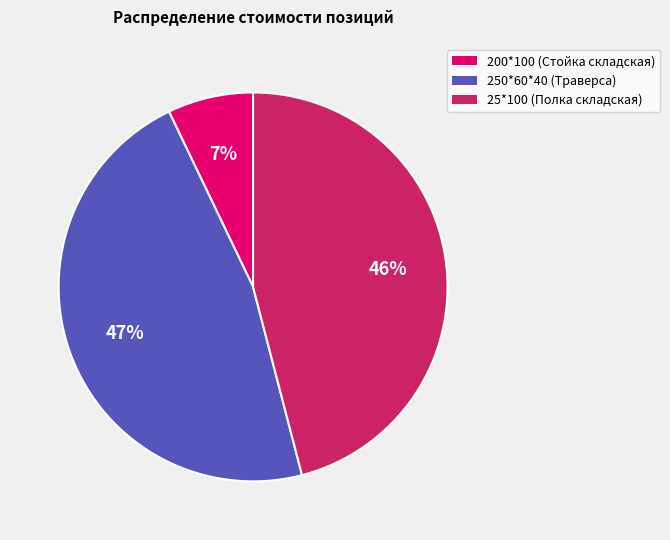

Which has a higher value, 250*60*40 (Траверса) or 200*100 (Стойка складская)?

250*60*40 (Траверса)